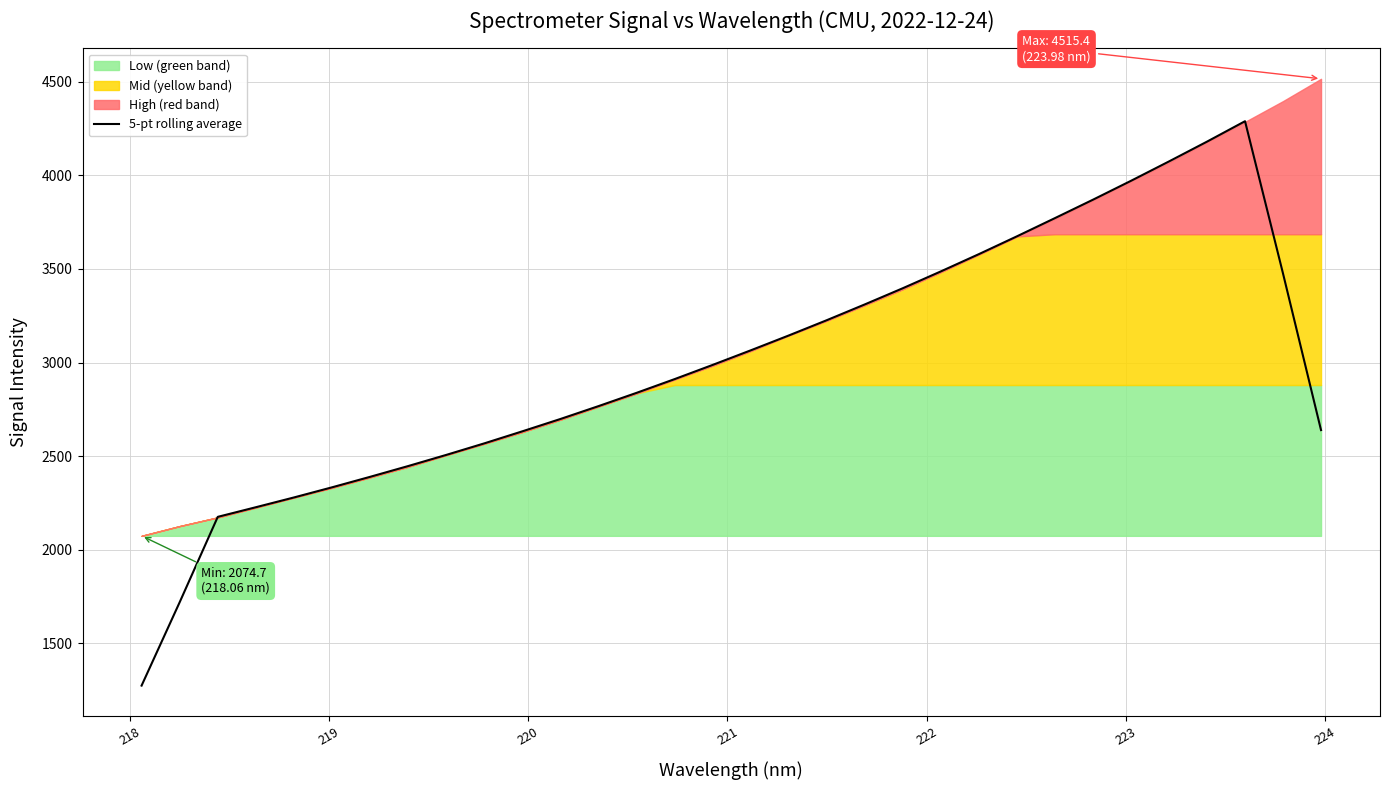

What is the maximum value for 5-pt rolling average?

4289.0